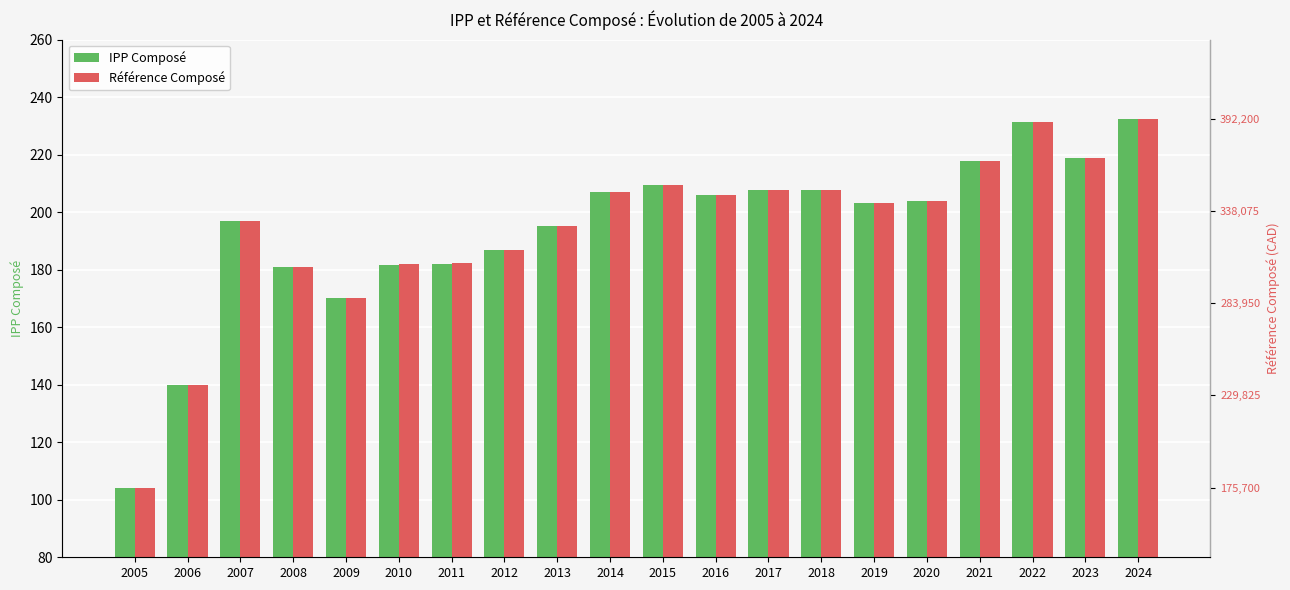

Is it true that Référence Composé equals 279.0 at 2008?

False